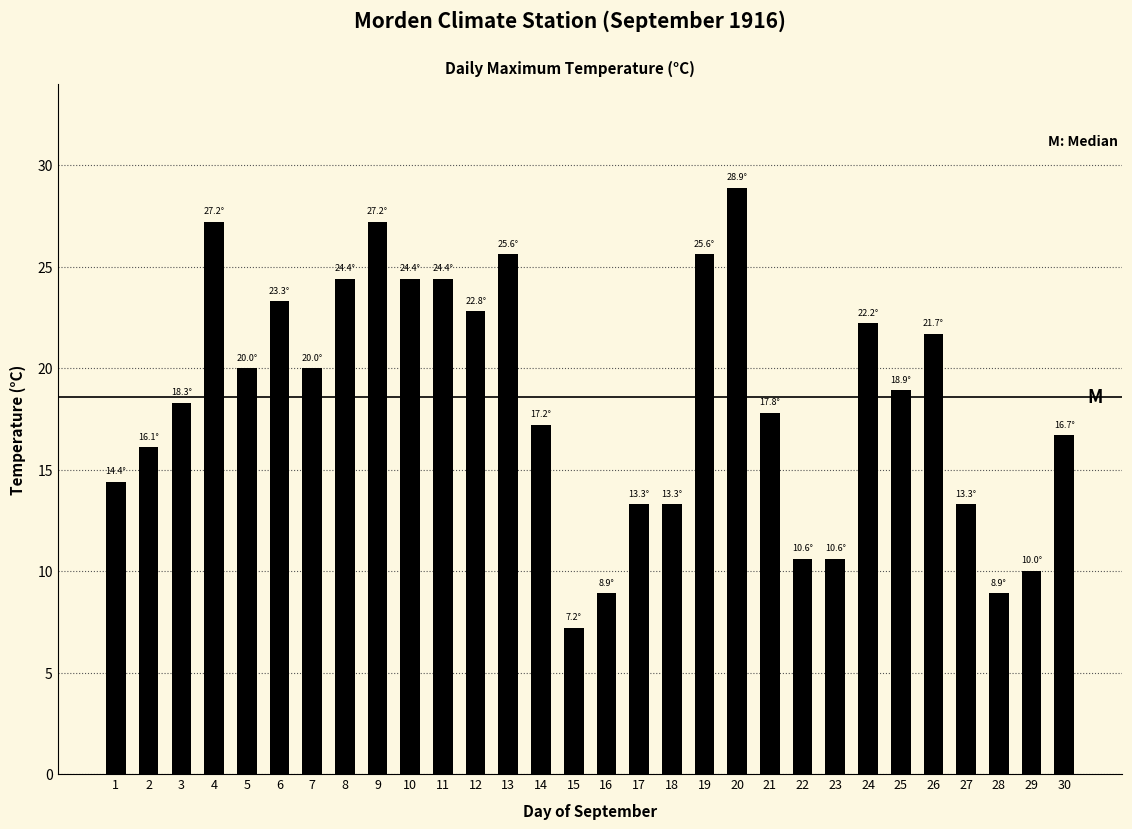

What is the approximate value at 1?

14.4